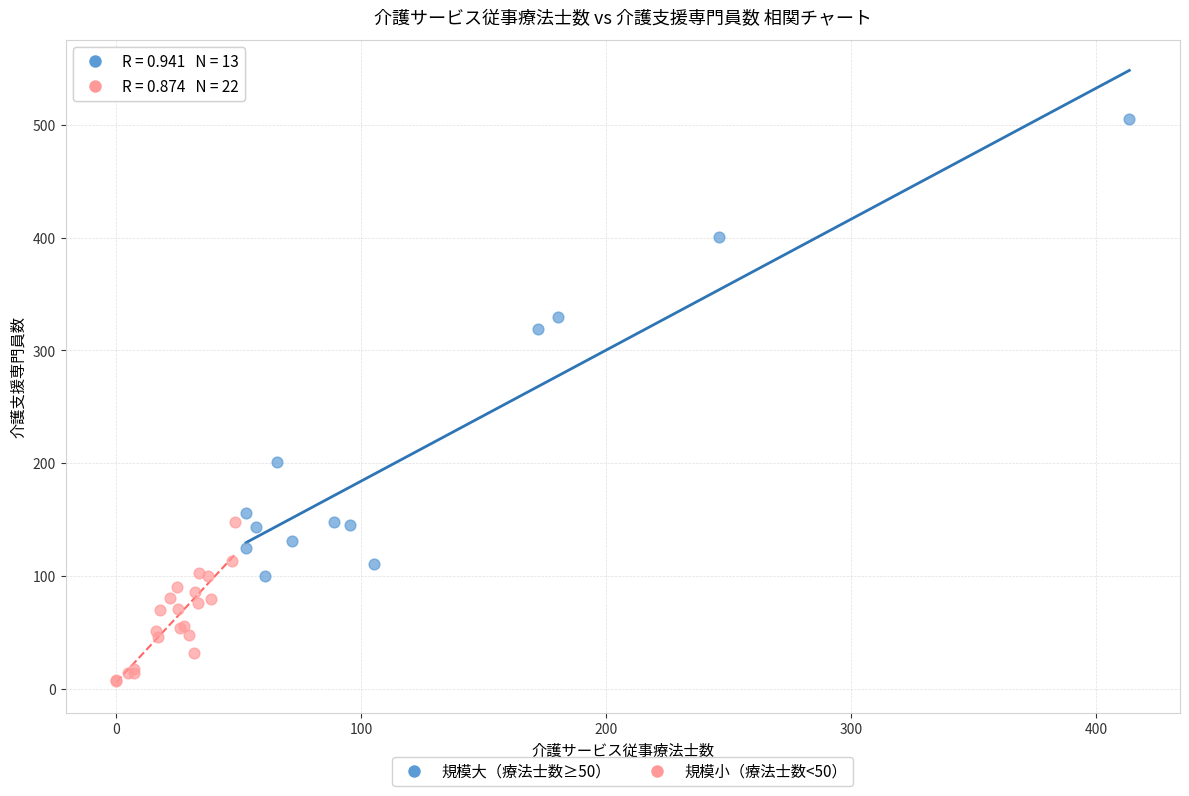

Which series reaches the maximum Y coordinate?

規模大（療法士数≥50）